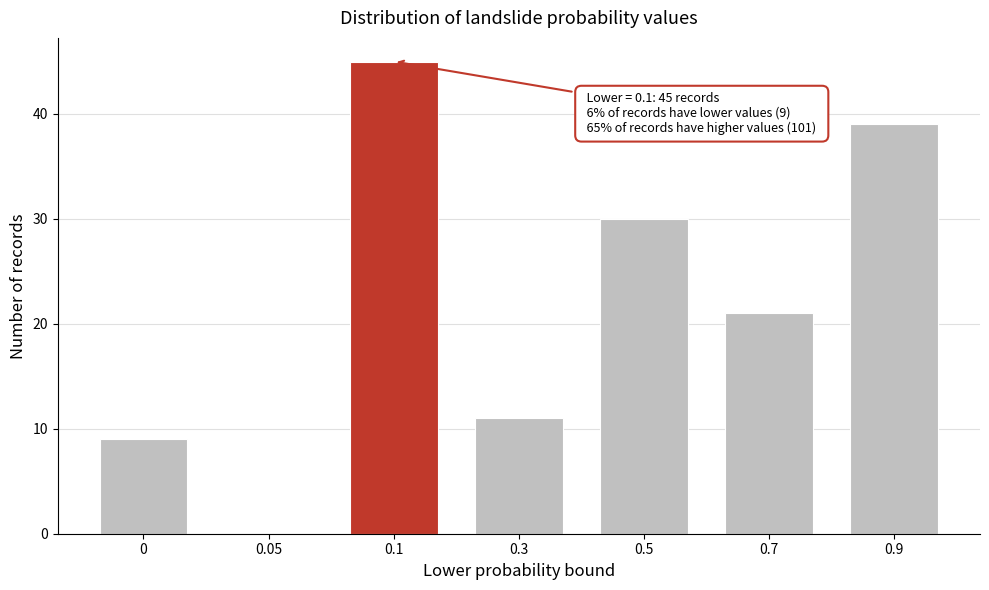

Reading right to left, transcribe all the data shown in this chart.

0.9=39	0.7=21	0.5=30	0.3=11	0.1=45	0.05=0	0=9